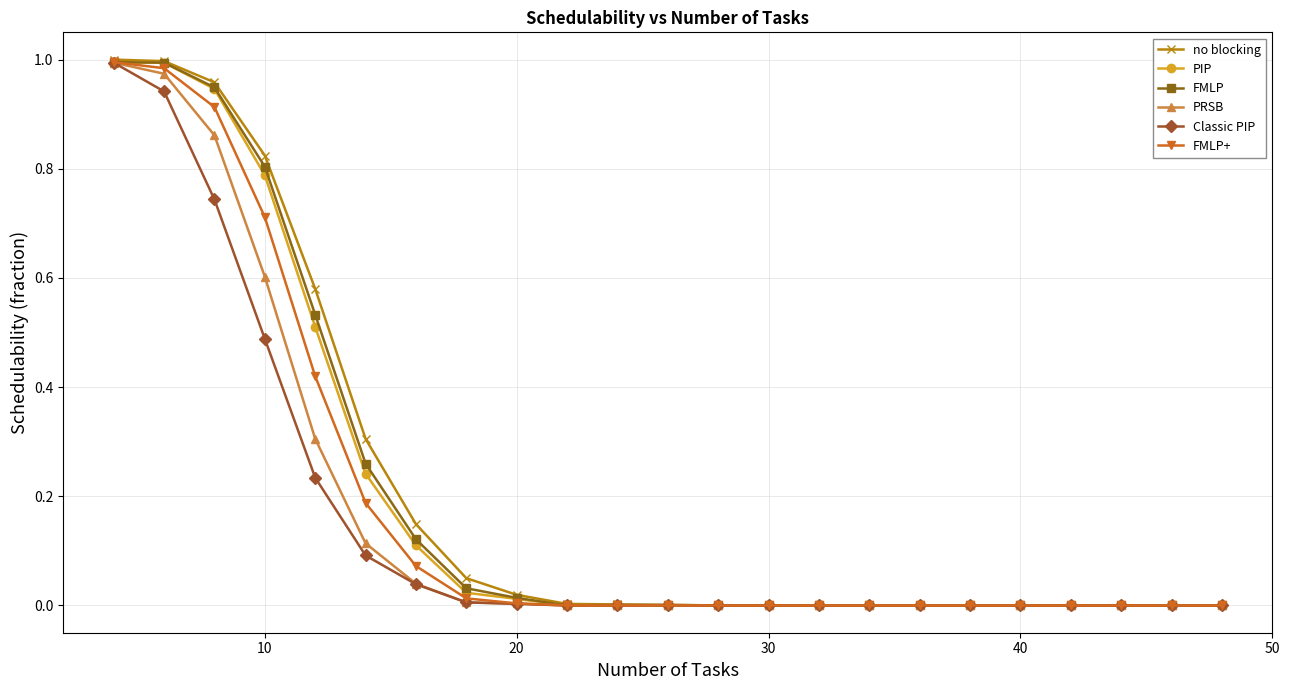

Which series has the largest range (max minus min)?

no blocking